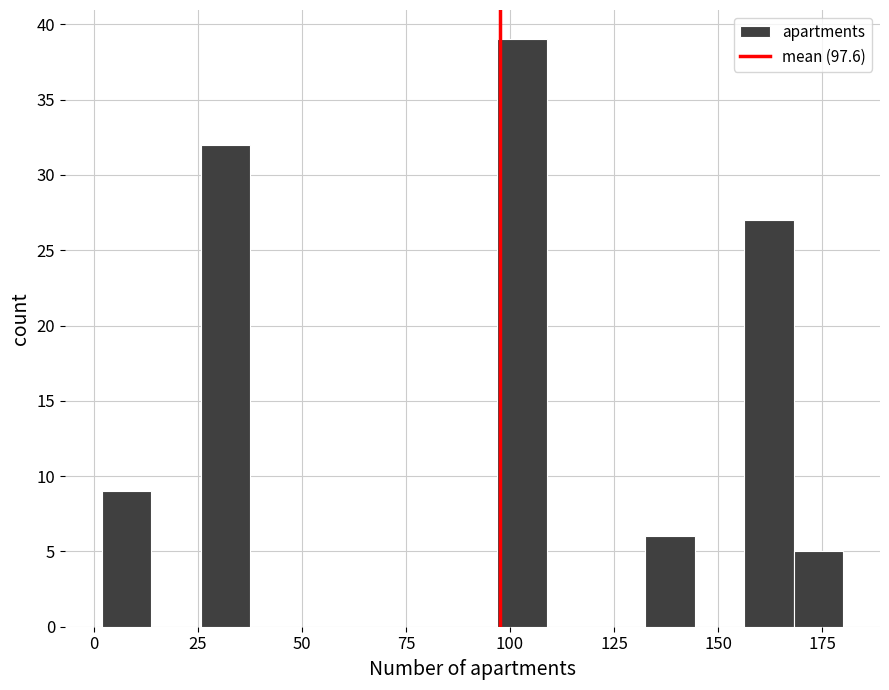

Around what value on the x-axis is the tallest bar? Give the approximate position of its centre, as read against the axis.

105